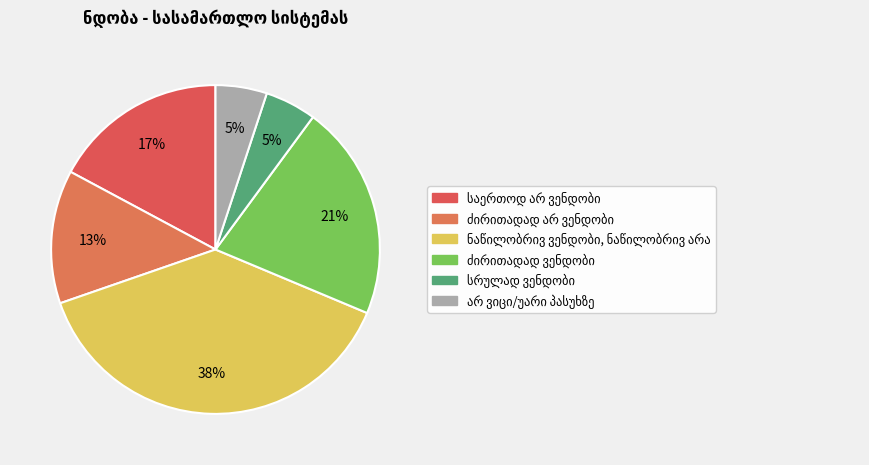

Count the number of slices in the pie.

6